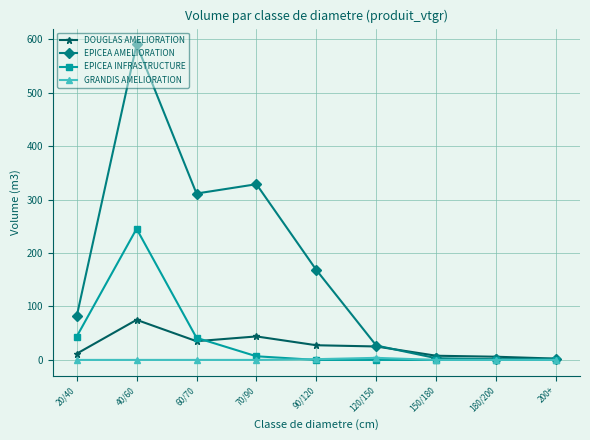

What is the difference between the EPICEA AMELIORATION values at 60/70 and 70/90?

17.4